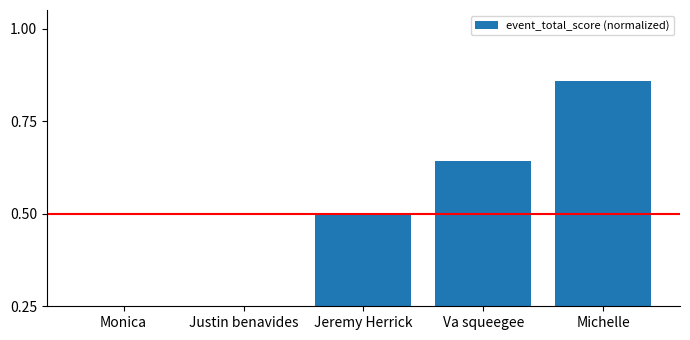

What is the value of the 3rd bar from the left?

0.5